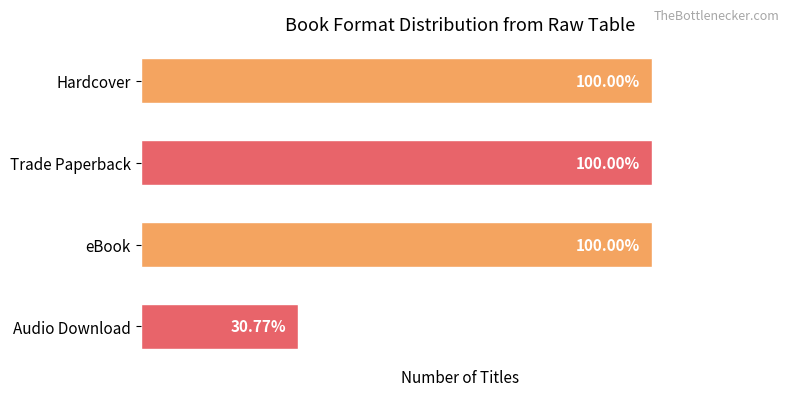

List the labels in order of value, largest first.

Hardcover, Trade Paperback, eBook, Audio Download